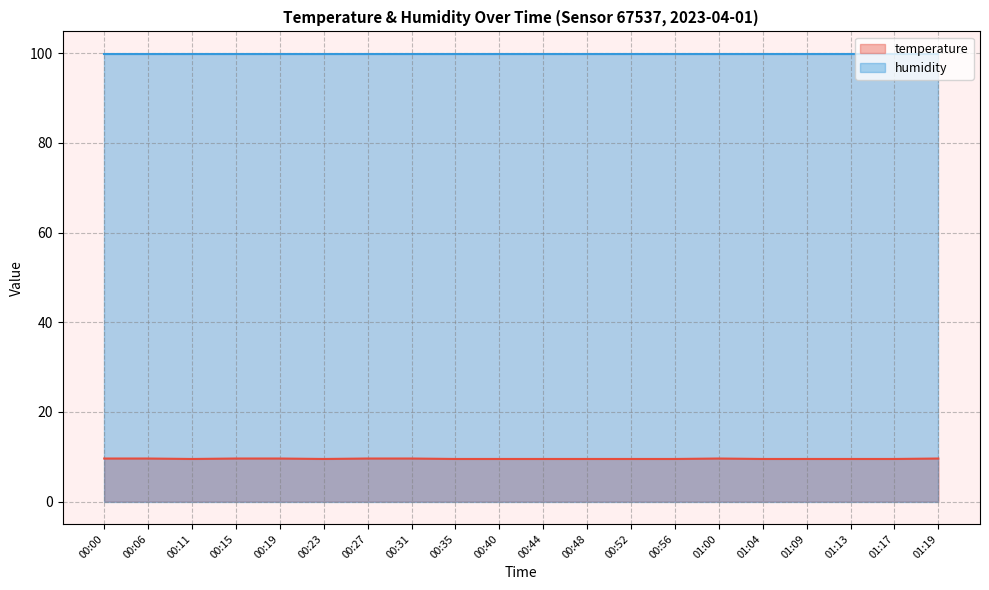

List the labels in order of value, largest first.

00:00, 00:06, 00:15, 00:19, 00:27, 00:31, 01:00, 01:19, 00:11, 00:23, 00:35, 00:40, 00:44, 00:48, 00:52, 00:56, 01:04, 01:09, 01:13, 01:17